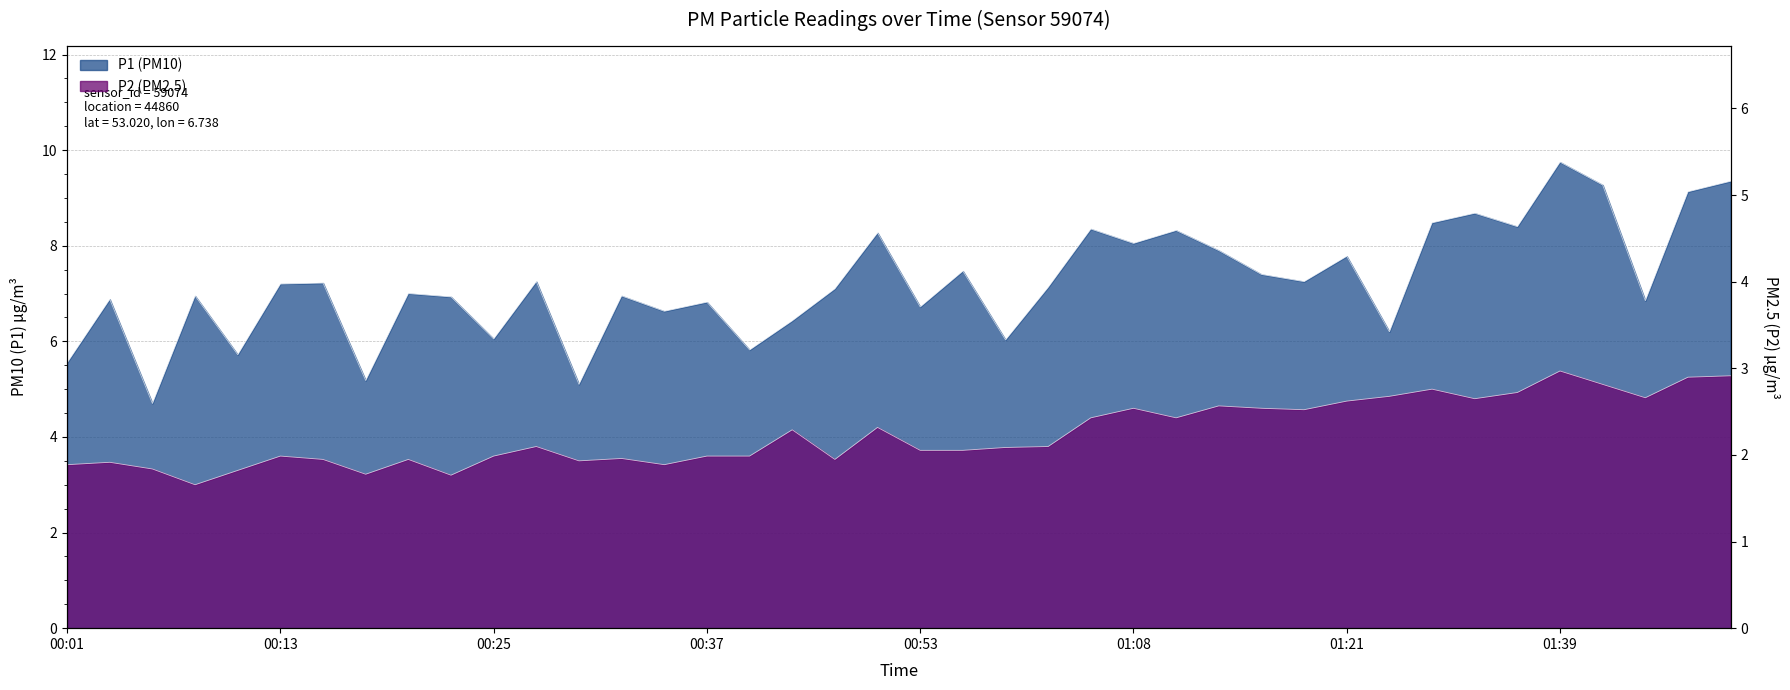

Rank the series by their maximum value, from lowest to highest.

P2, P1